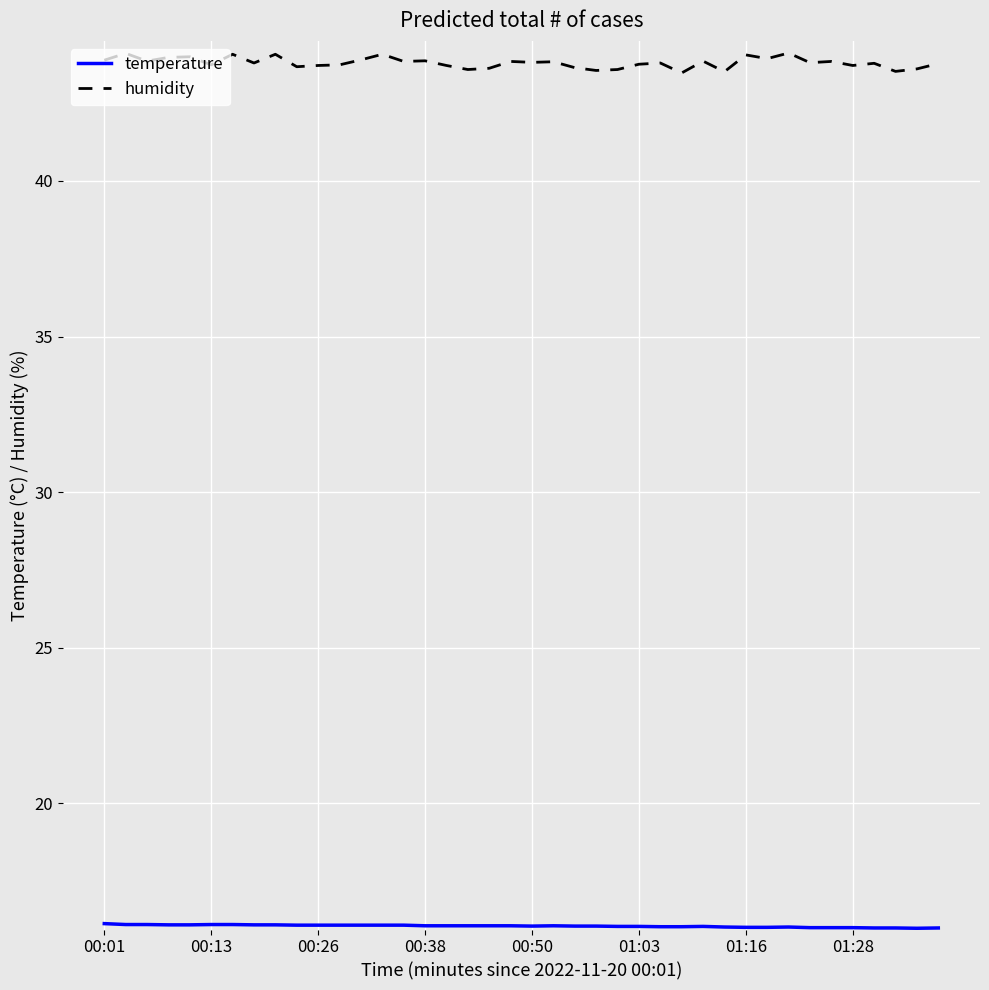

What is the minimum value shown in the chart?

16.0